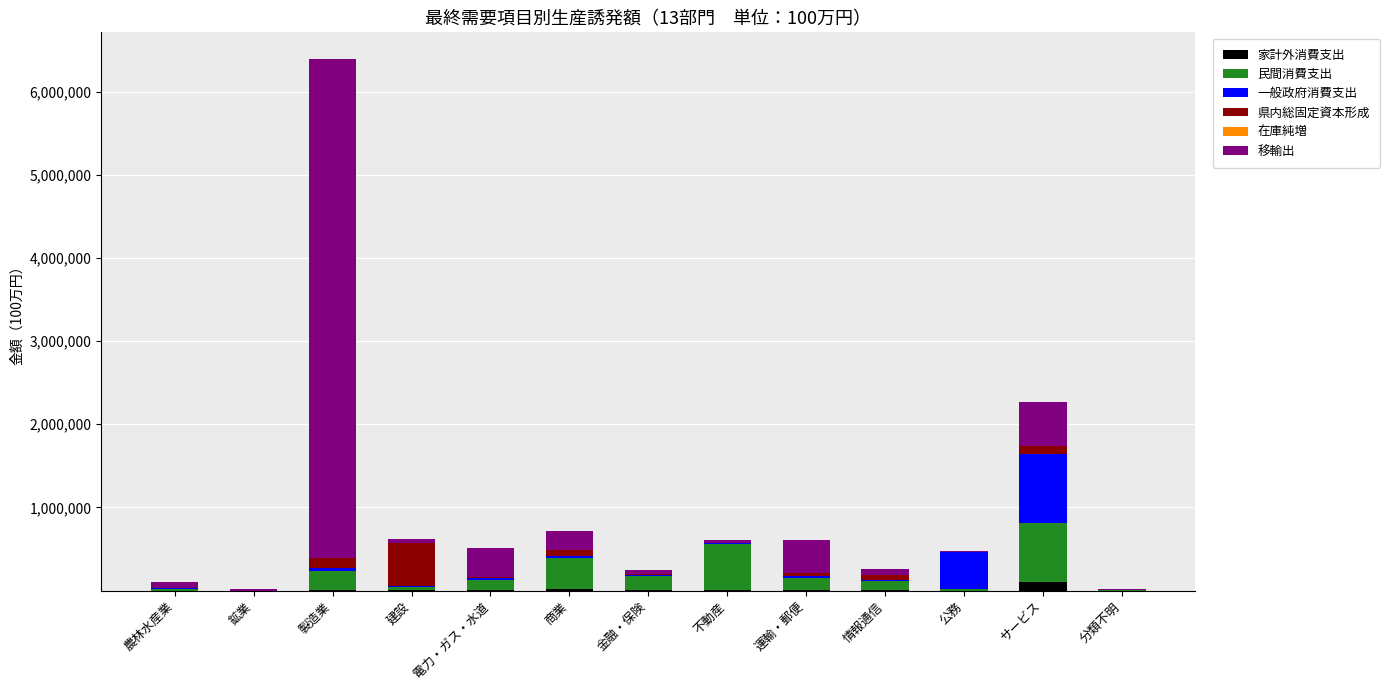

What is the sum of all 移輸出 values?

7825607.4